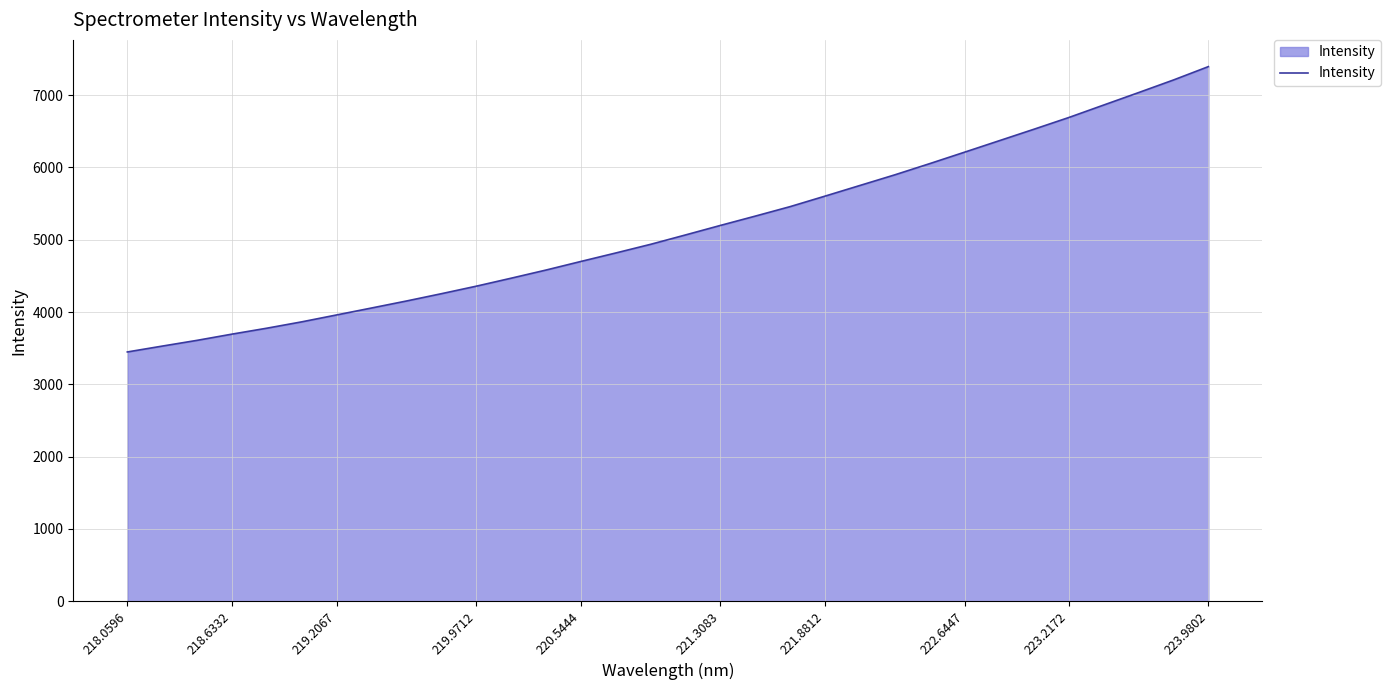

What is the smallest value displayed?

3448.0